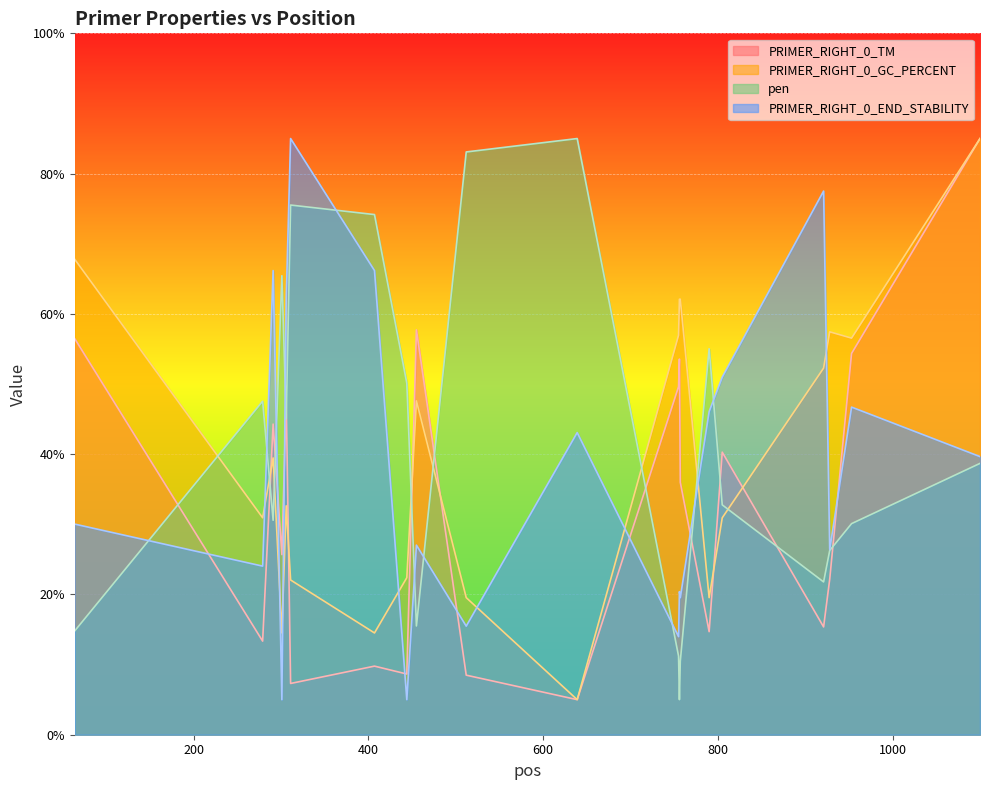

True or false: PRIMER_RIGHT_0_END_STABILITY has a value of 24.7 at 790.

False